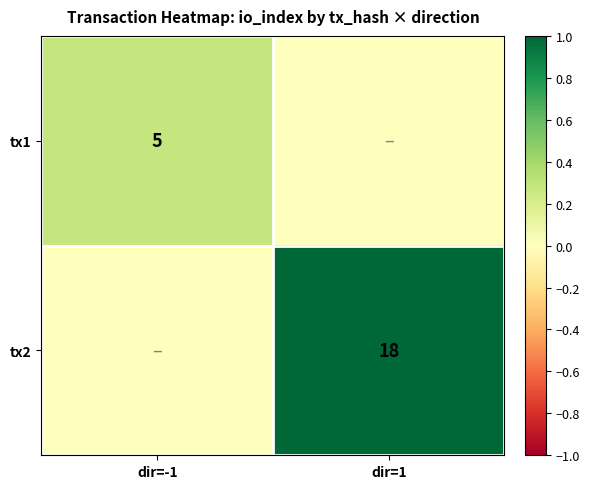

The tx2 series shows 18 at dir=1. True or false?

True